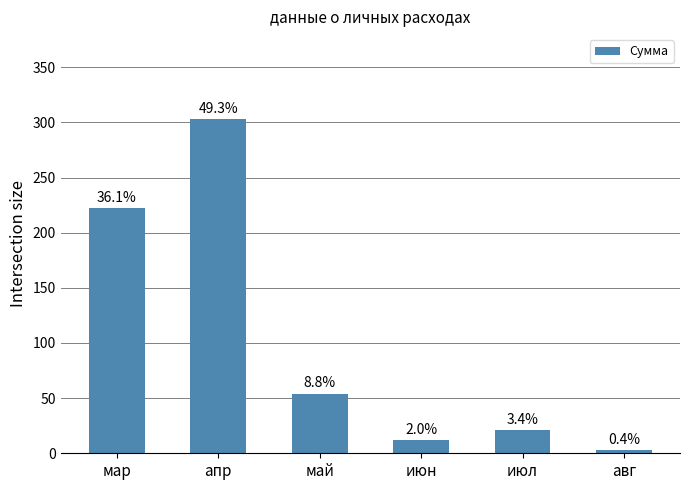

Reading left to right, list all the values displayed in this chart.

мар=222.0	апр=302.8	май=54.0	июн=12.0	июл=21.0	авг=2.8